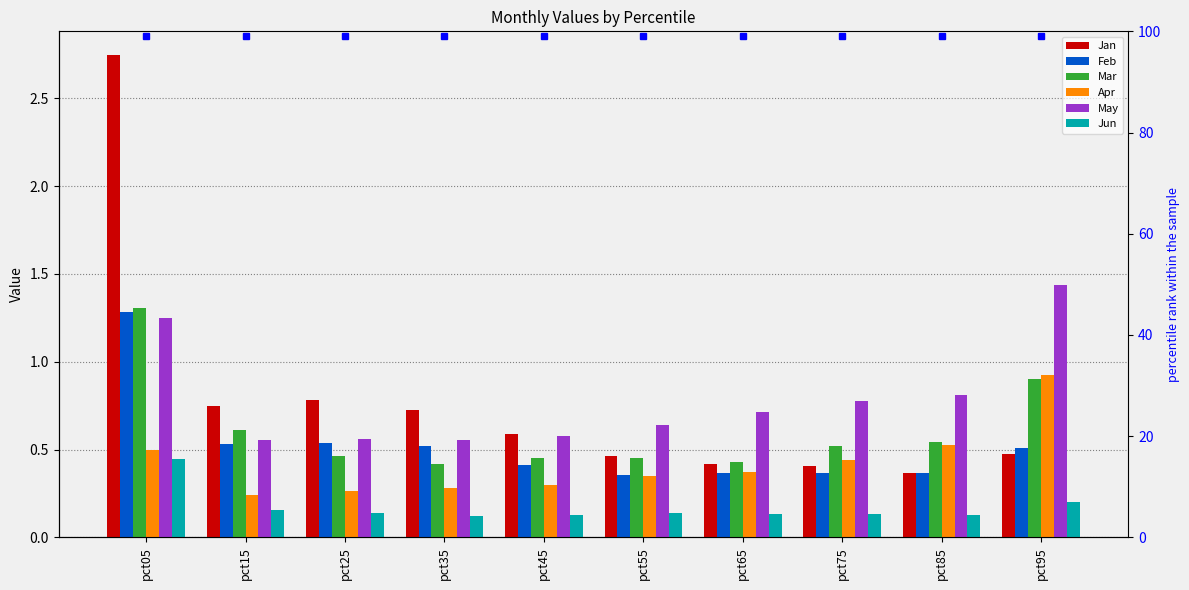

Between pct05 and pct85, which series saw the biggest shift?

Jan